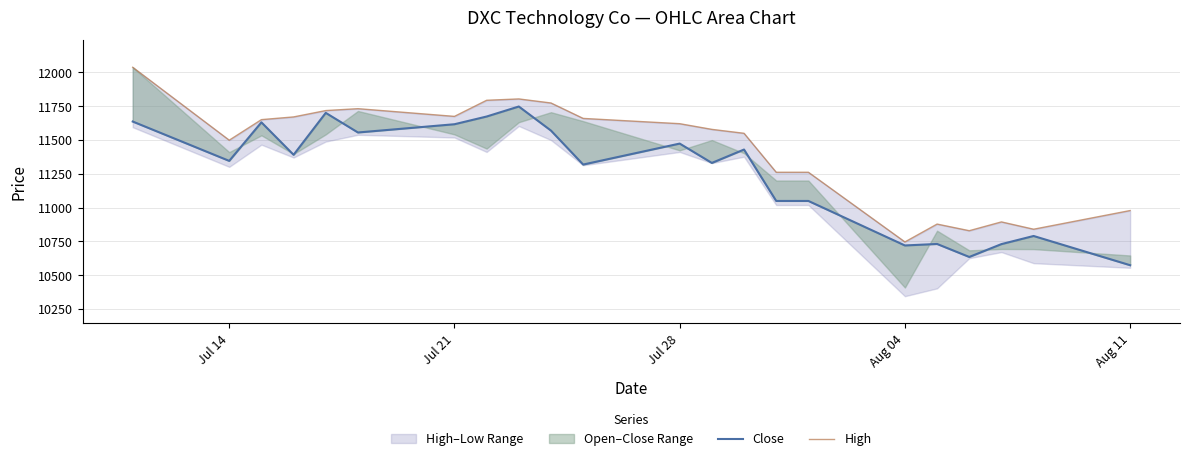

Is this an area chart (filled region under the line)?

No